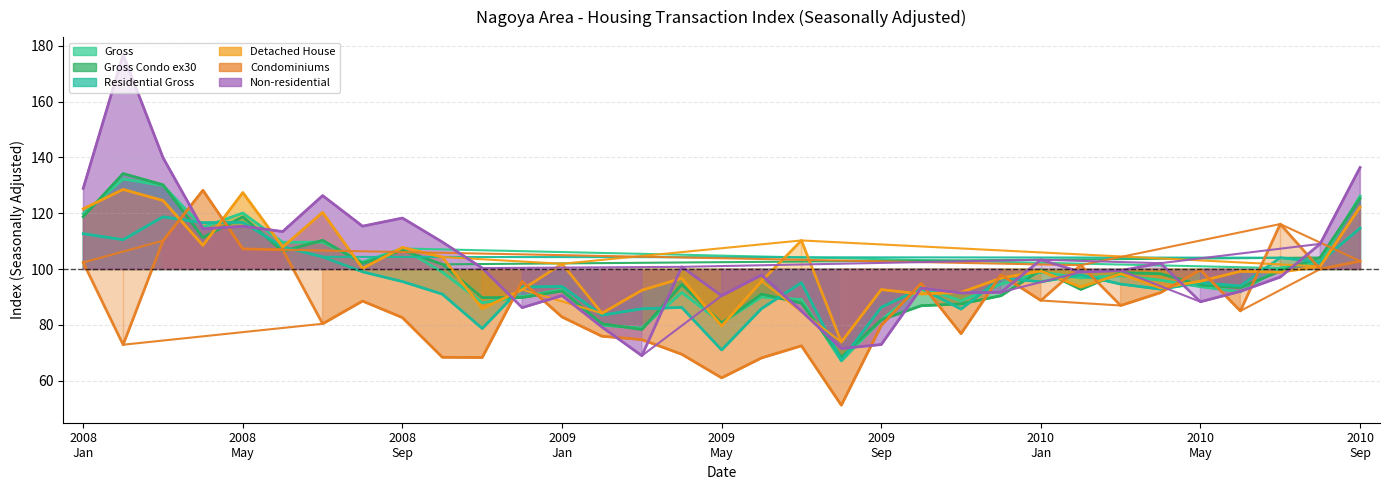

Which series changed the most between 19 and 26?

Condominiums